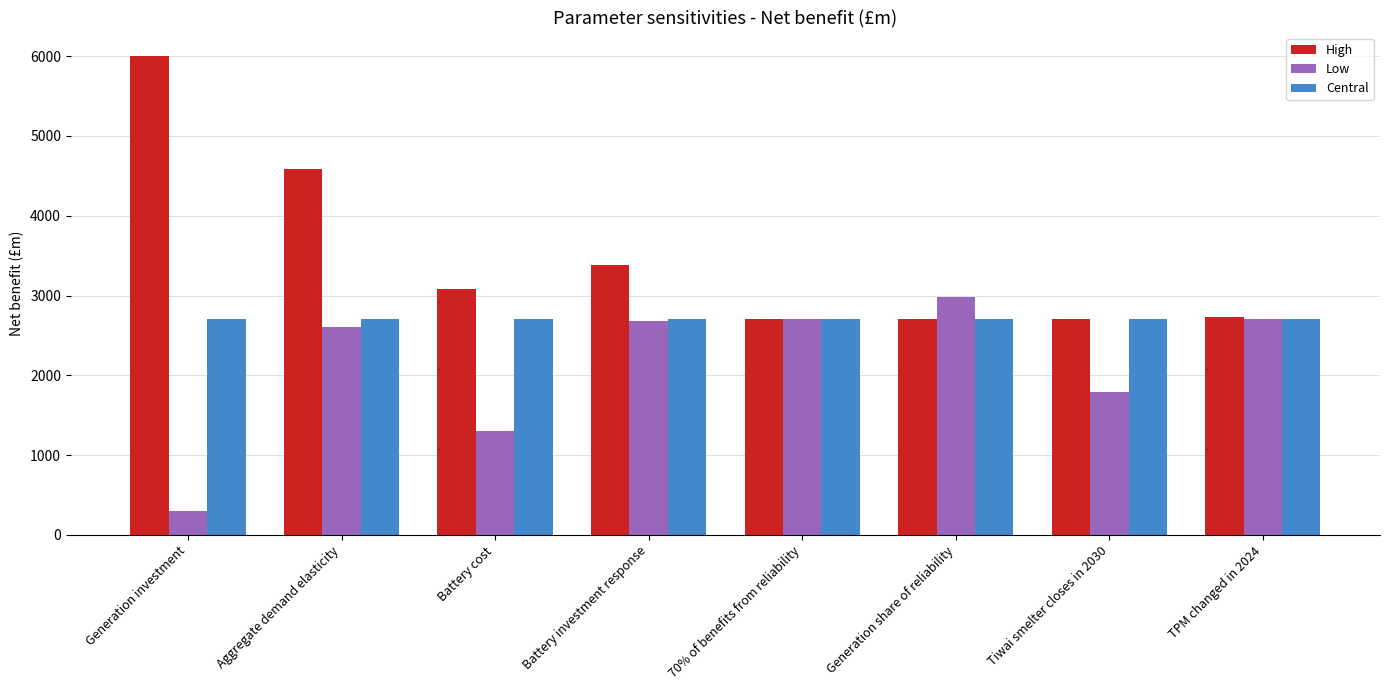

Which series has the widest spread of values?

High